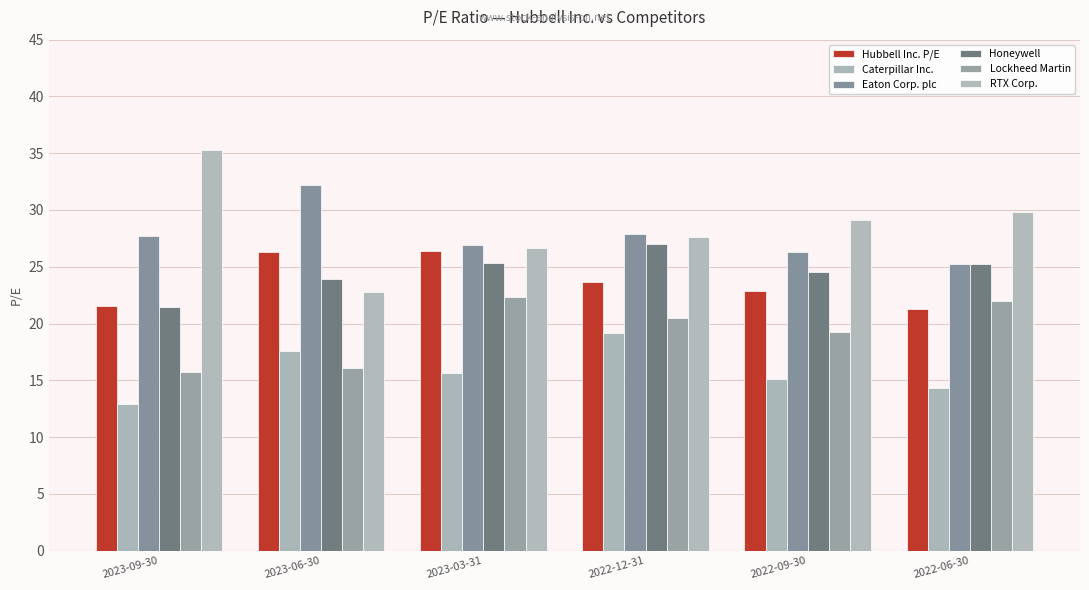

The value of Eaton Corp. plc at 2023-03-31 is 18.1. True or false?

False